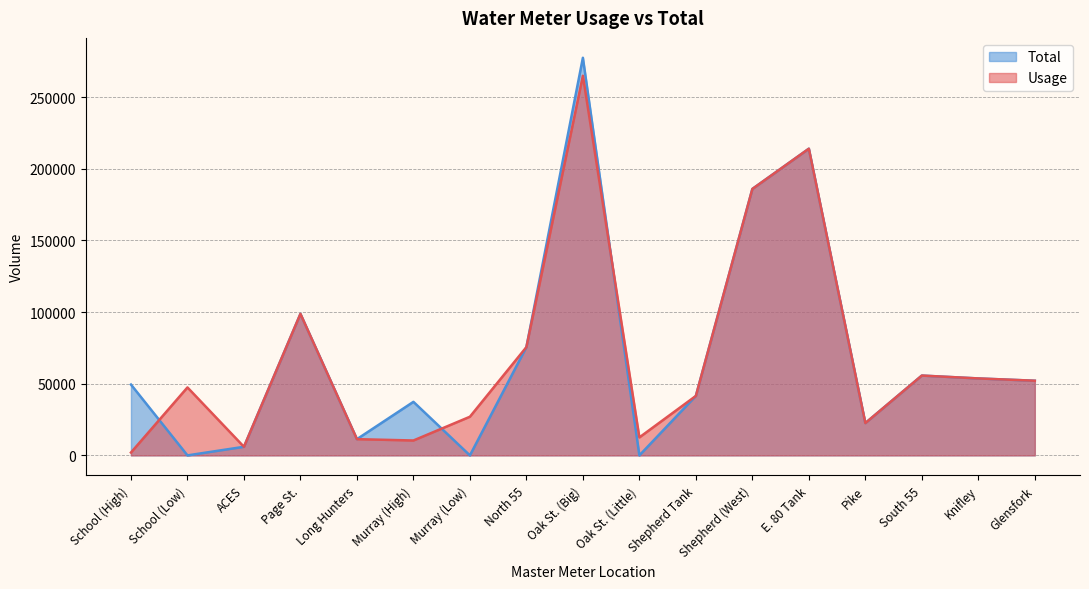

What is the label of the 6th point from the right?

Shepherd (West)